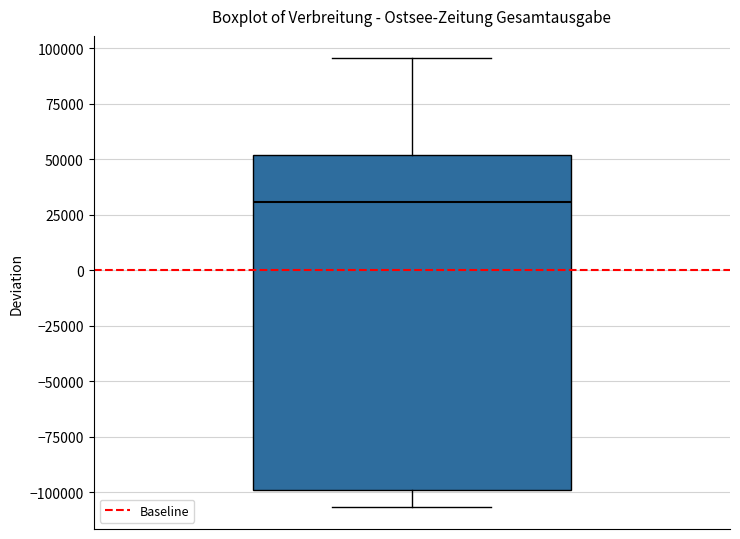

Where does the median line of the box sit on the y-axis? The values are not printed on the chart, so give them approximately, as read against the axis.

30000